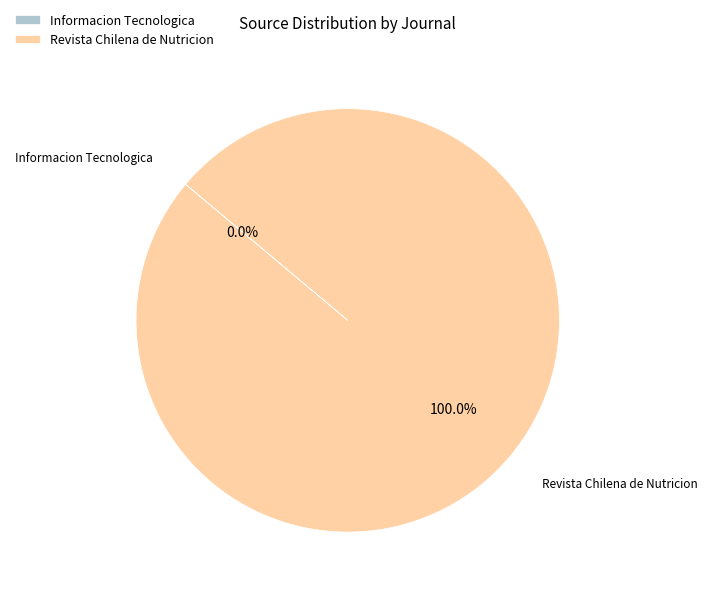

Does any single category account for the majority?

Yes